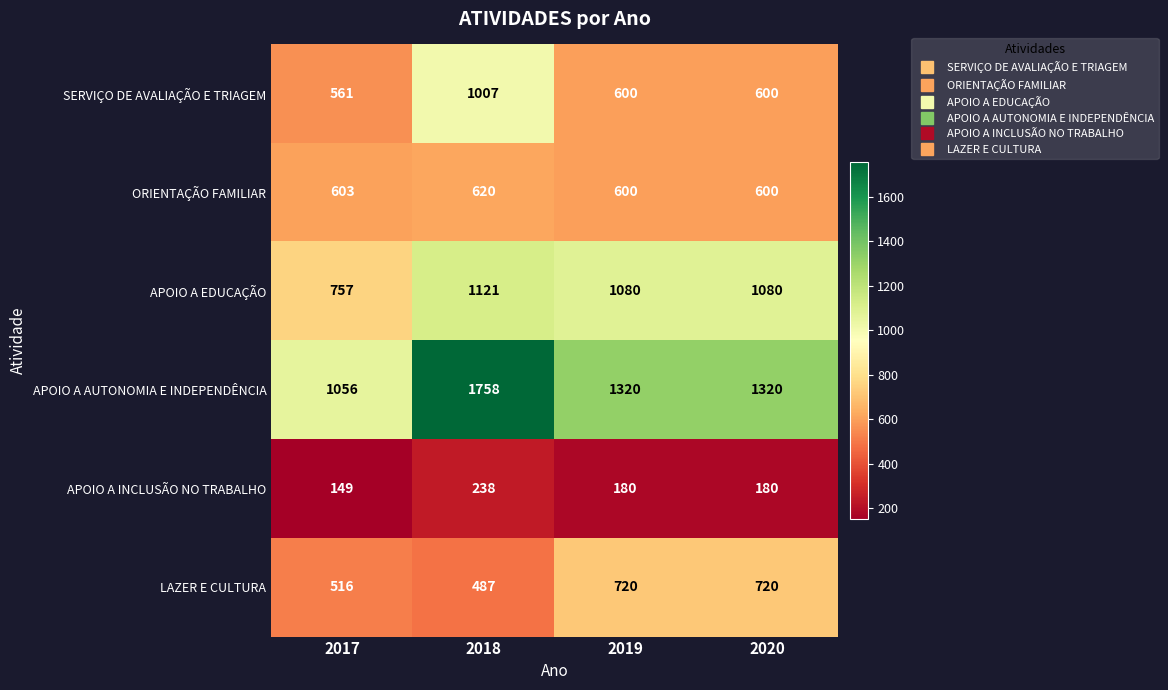

Reading right to left, transcribe all the data shown in this chart.

SERVIÇO DE AVALIAÇÃO E TRIAGEM: 600	600	1007	561
ORIENTAÇÃO FAMILIAR: 600	600	620	603
APOIO A EDUCAÇÃO: 1080	1080	1121	757
APOIO A AUTONOMIA E INDEPENDÊNCIA: 1320	1320	1758	1056
APOIO A INCLUSÃO NO TRABALHO: 180	180	238	149
LAZER E CULTURA: 720	720	487	516